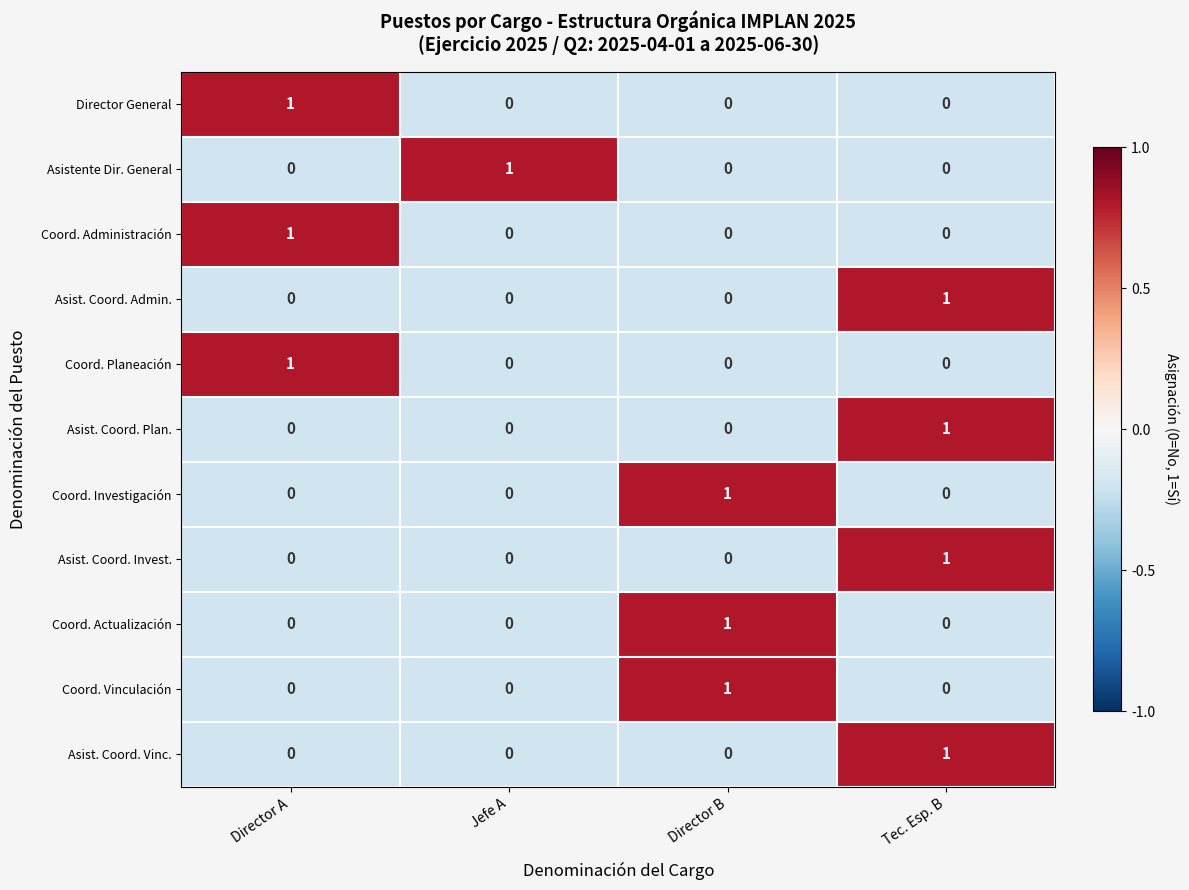

Count the number of categories in the chart.

4